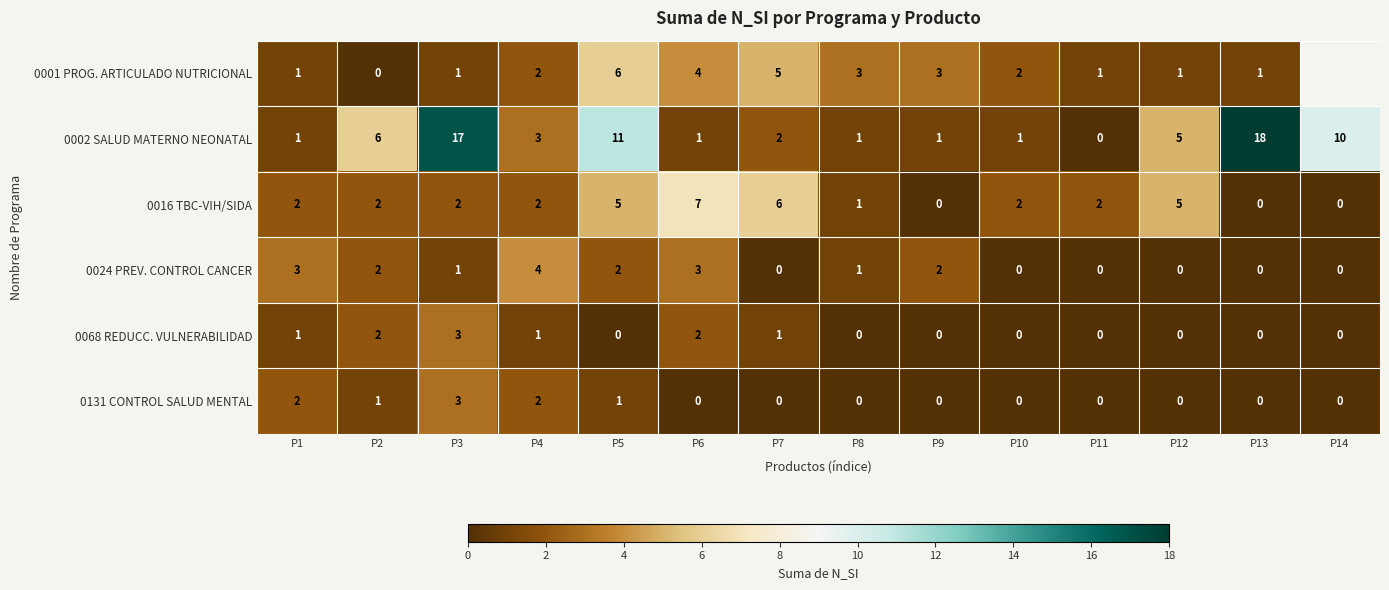

How many values in the 0024 PREV. CONTROL CANCER series are below 1?

6